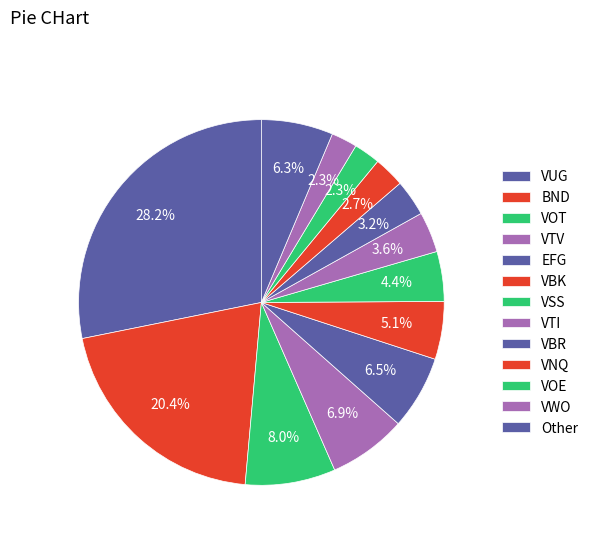

Count the number of slices in the pie.

13